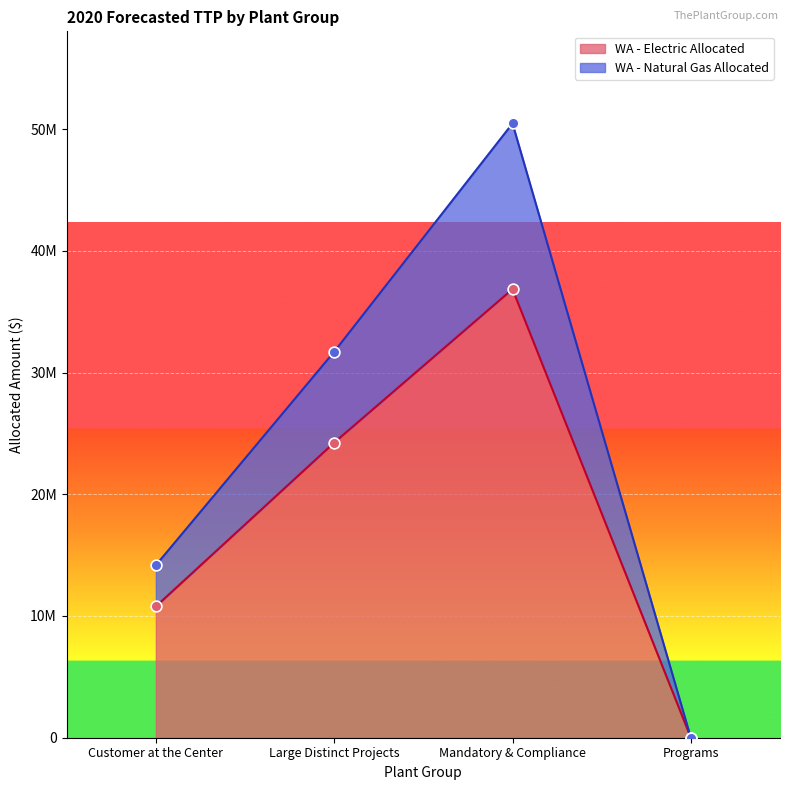

At how many categories does at least one series exceed 32132449?

1